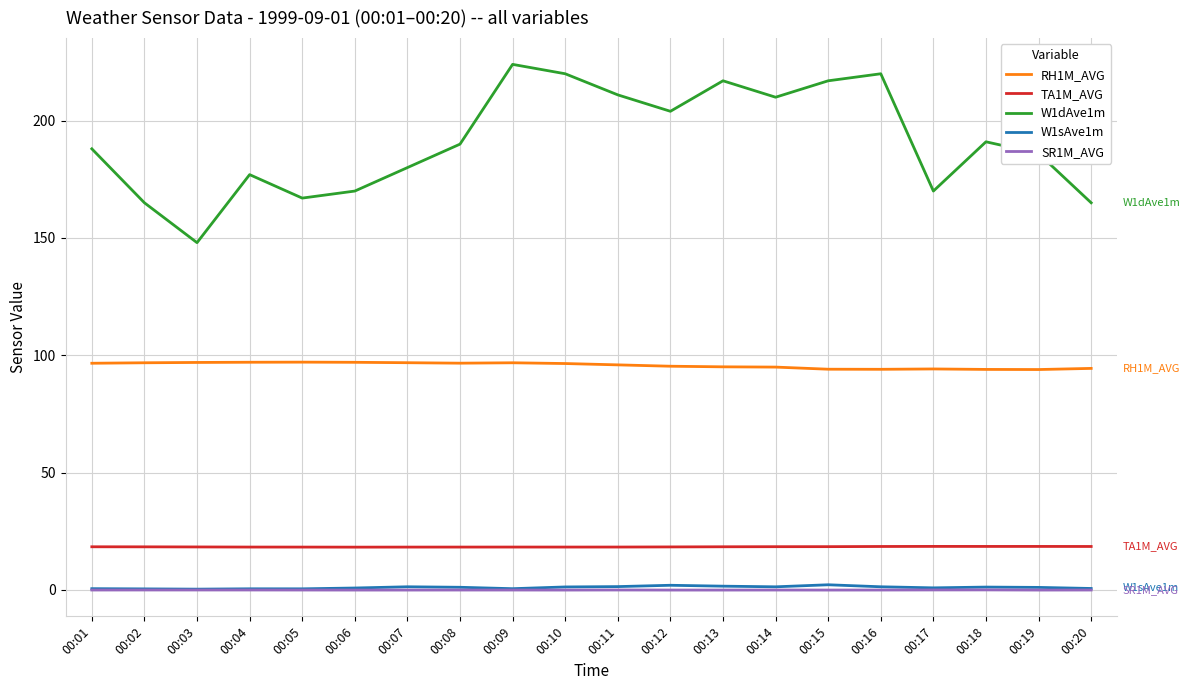

In RH1M_AVG, how many points are lower than both neighbors (excluding endpoints)?

3